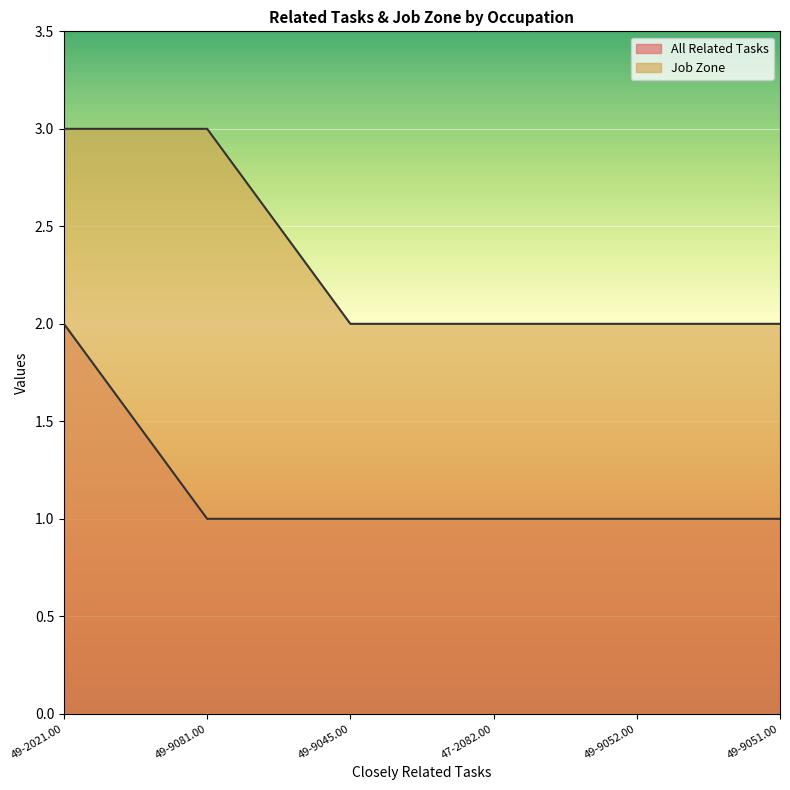

What is the total value across all series at 49-9081.00?

4